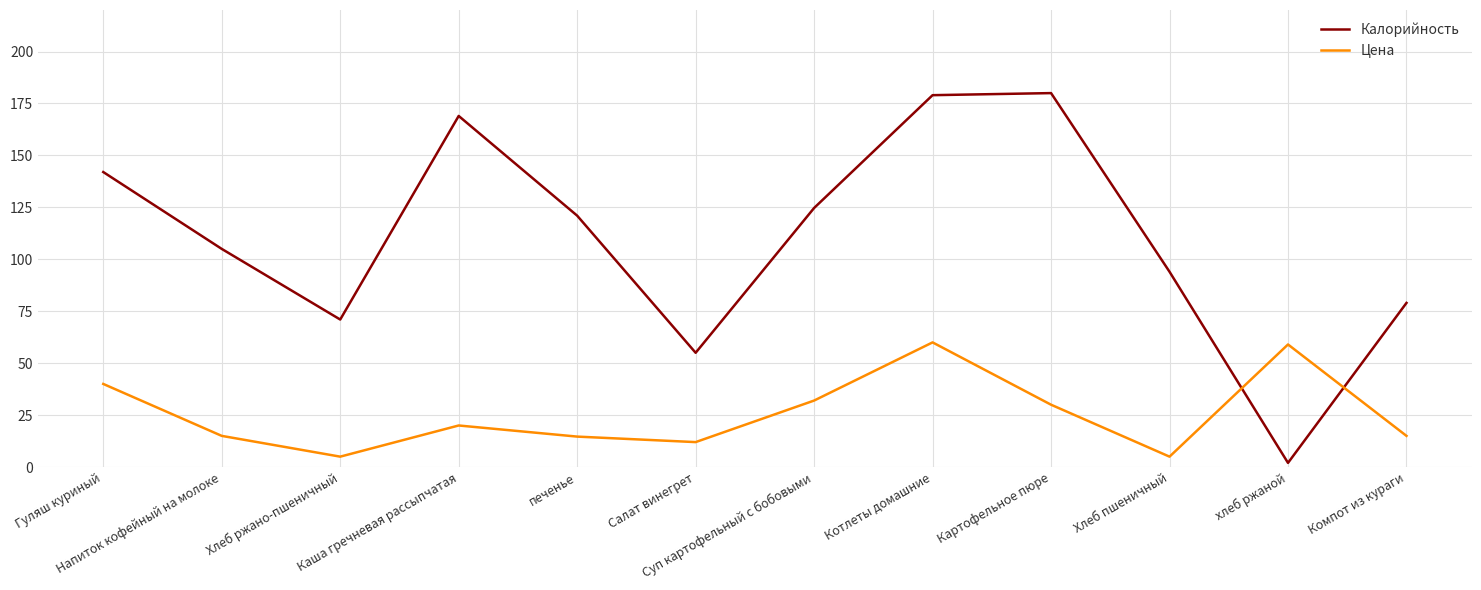

Rank the series by their maximum value, from highest to lowest.

Калорийность, Цена